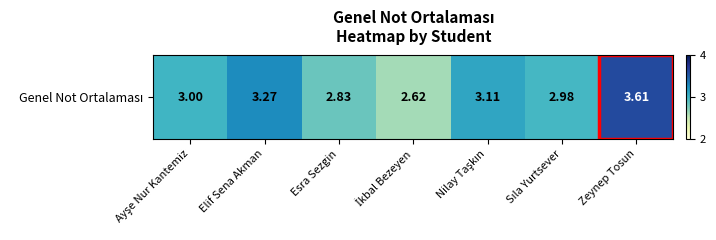

Approximately how many times larger is the value at Elif Sena Akman compared to Esra Sezgin?

1.2